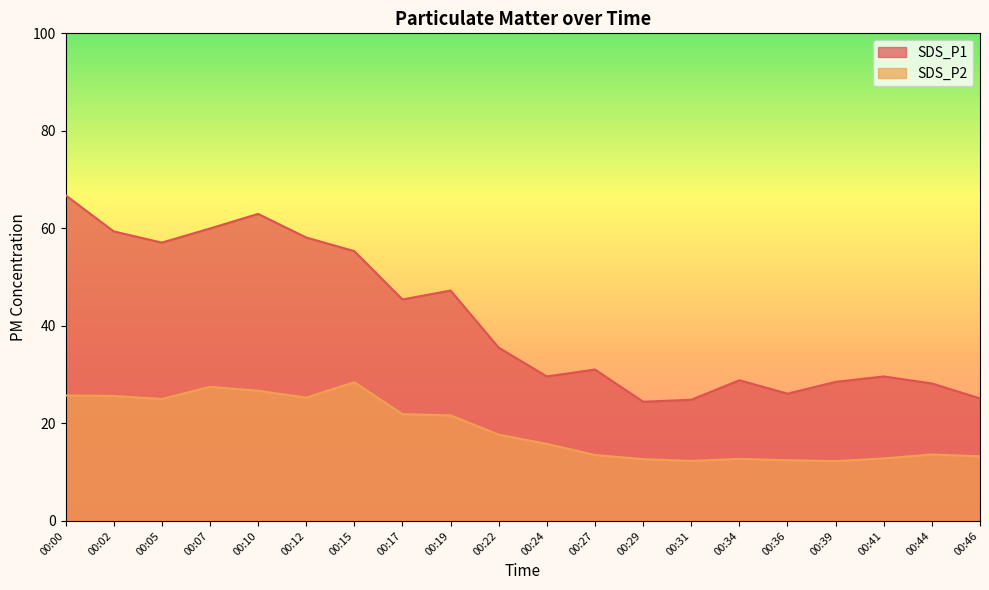

What is the value of the SDS_P2 point at the 20th from the left?

13.2